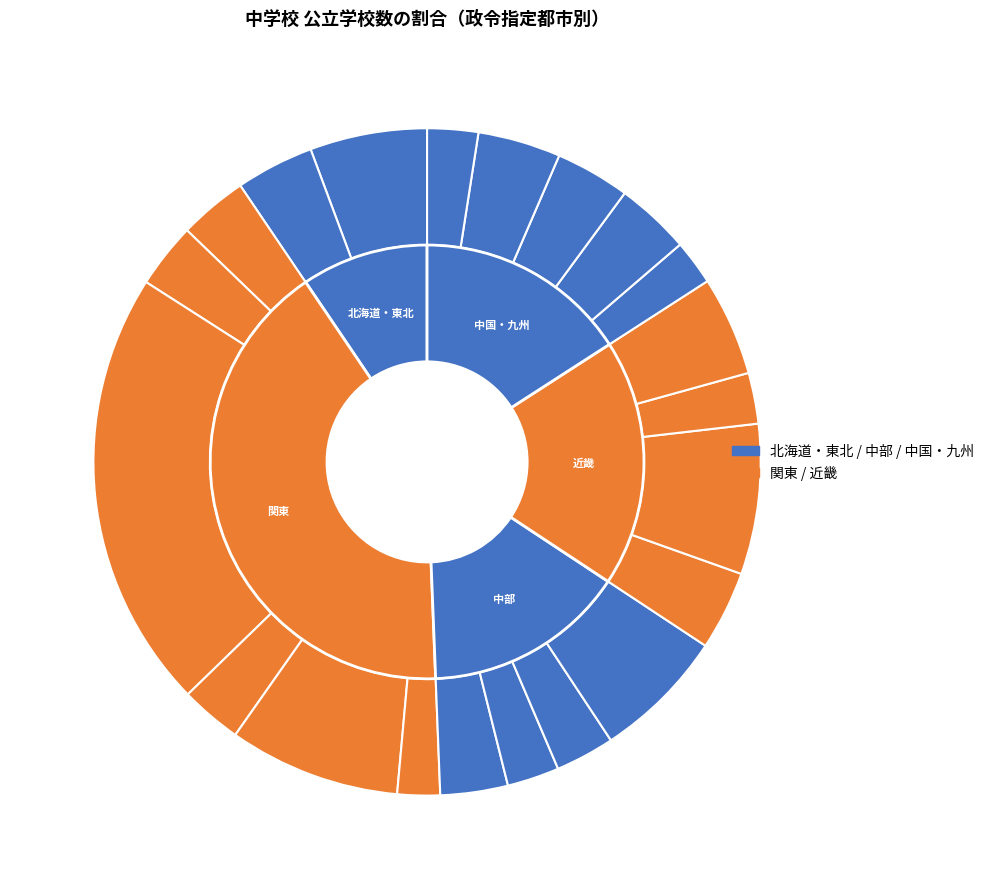

To the nearest percent, what percentage of the pie is 岡山市?

2%